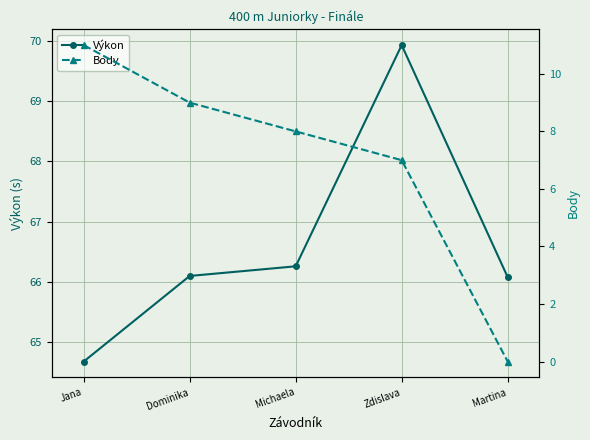

True or false: Výkon and Body intersect in this chart.

False